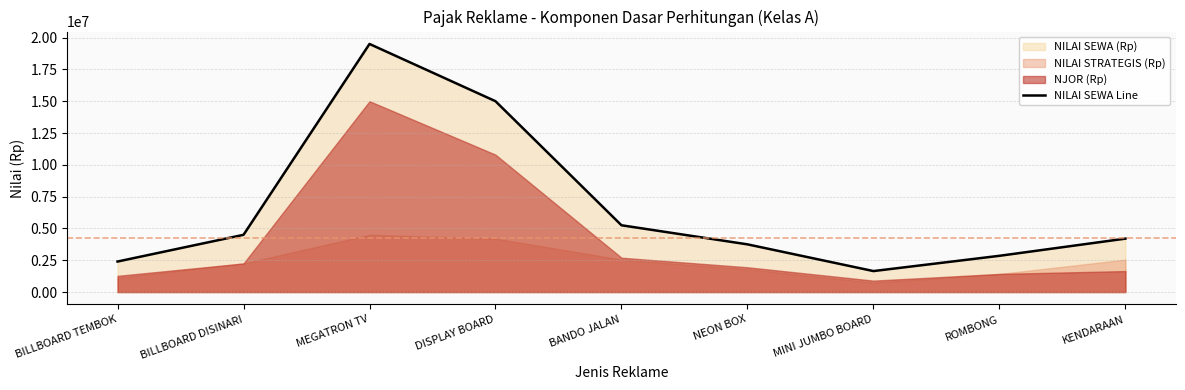

What is the value of the 4th point from the left?

15000000